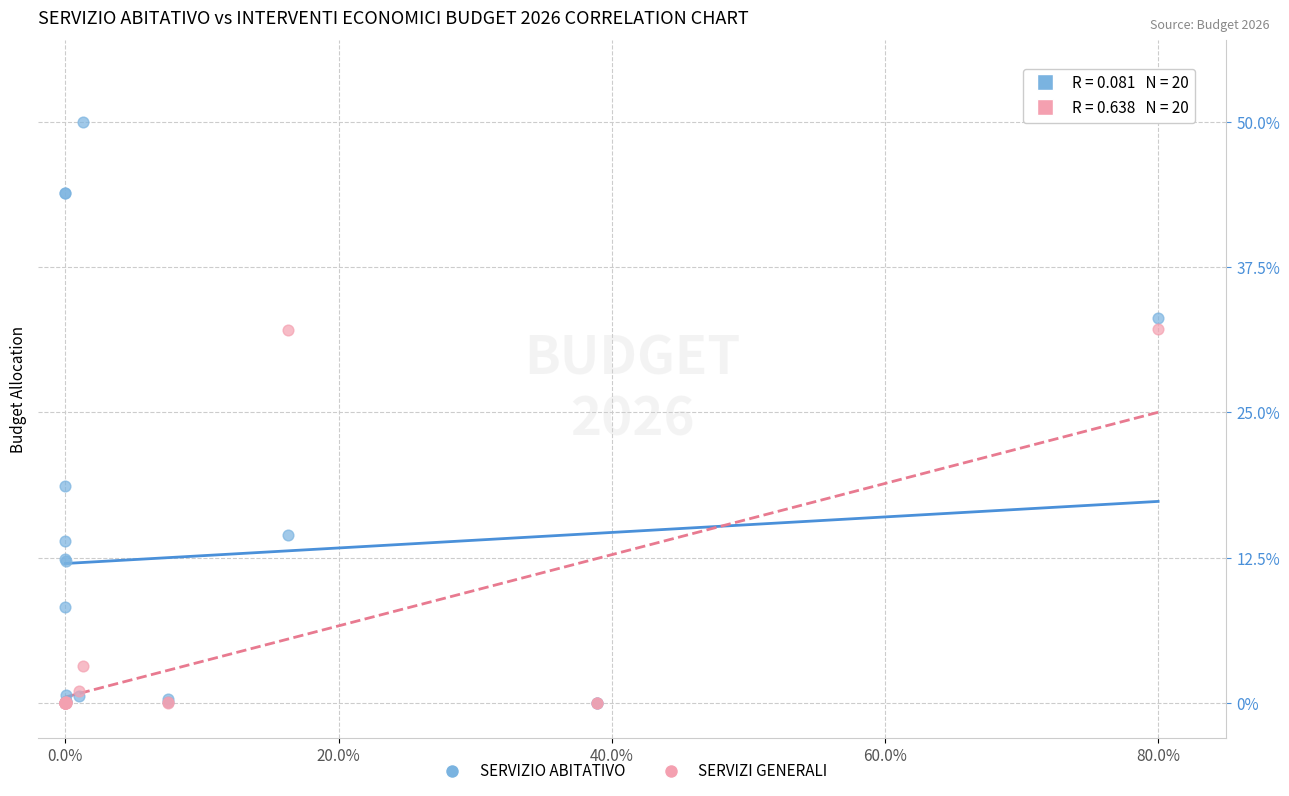

Across all series, what Y value is closest to 25?

18.6